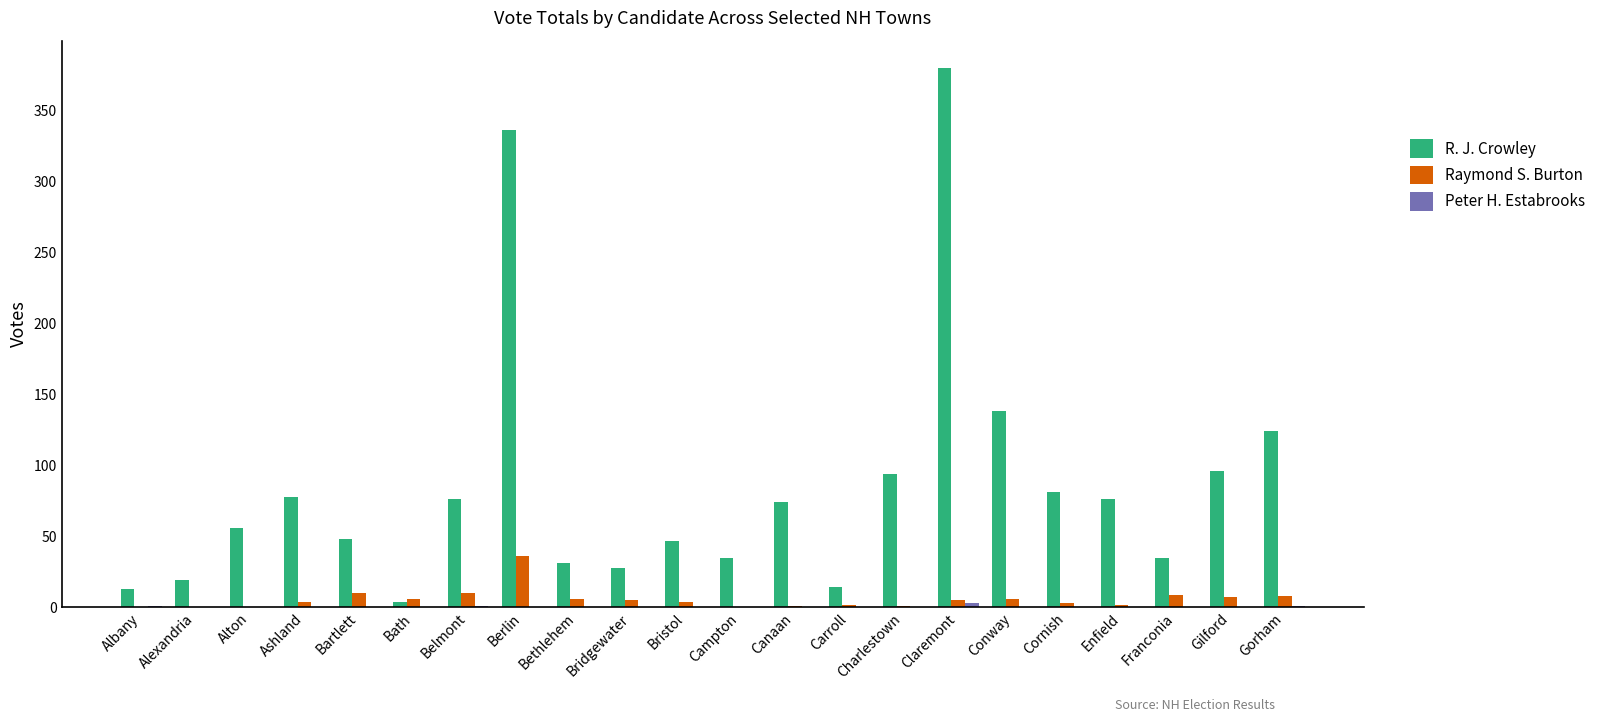

The value of R. J. Crowley at Belmont is 76. True or false?

True